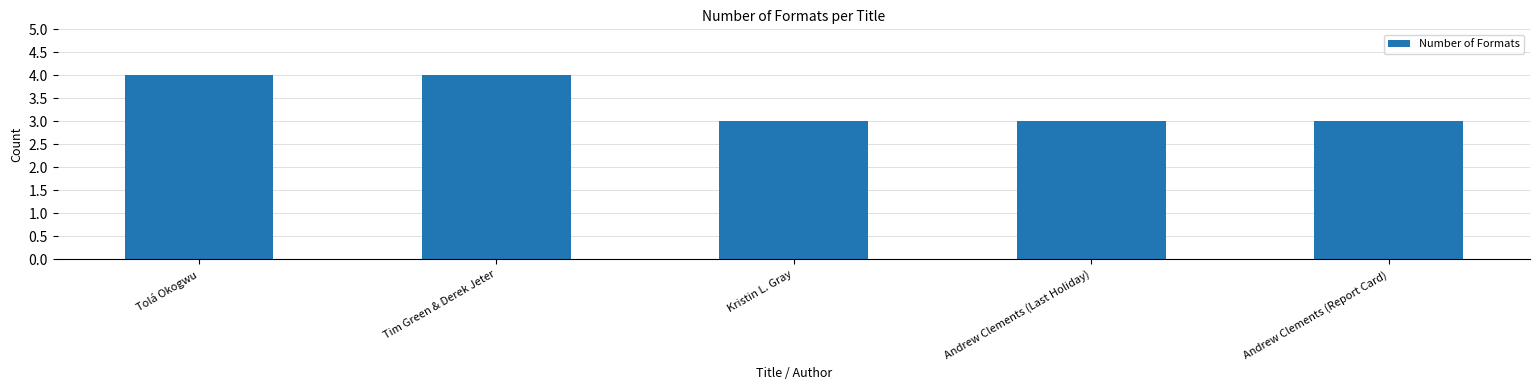

Are the bars grouped side by side (vs. stacked)?

No